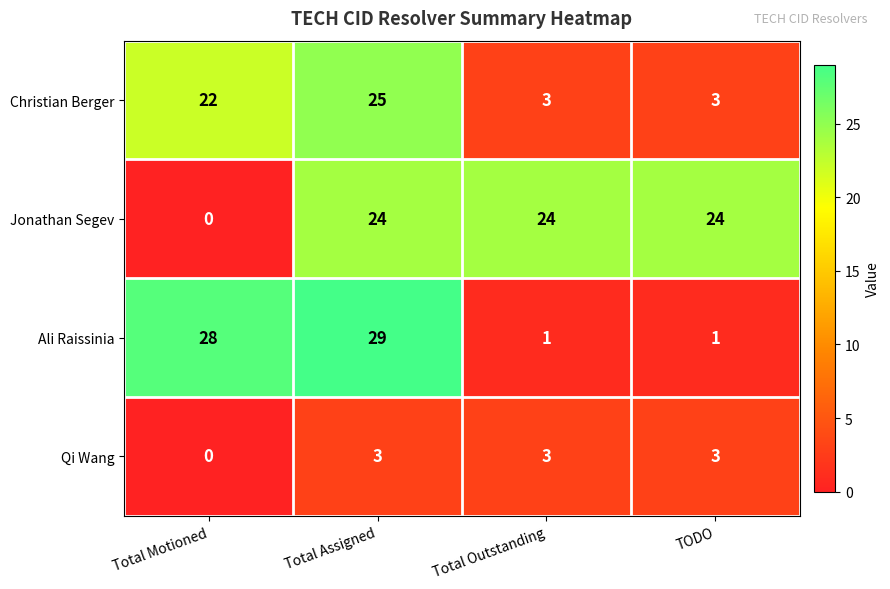

Which series has the largest range (max minus min)?

Ali Raissinia